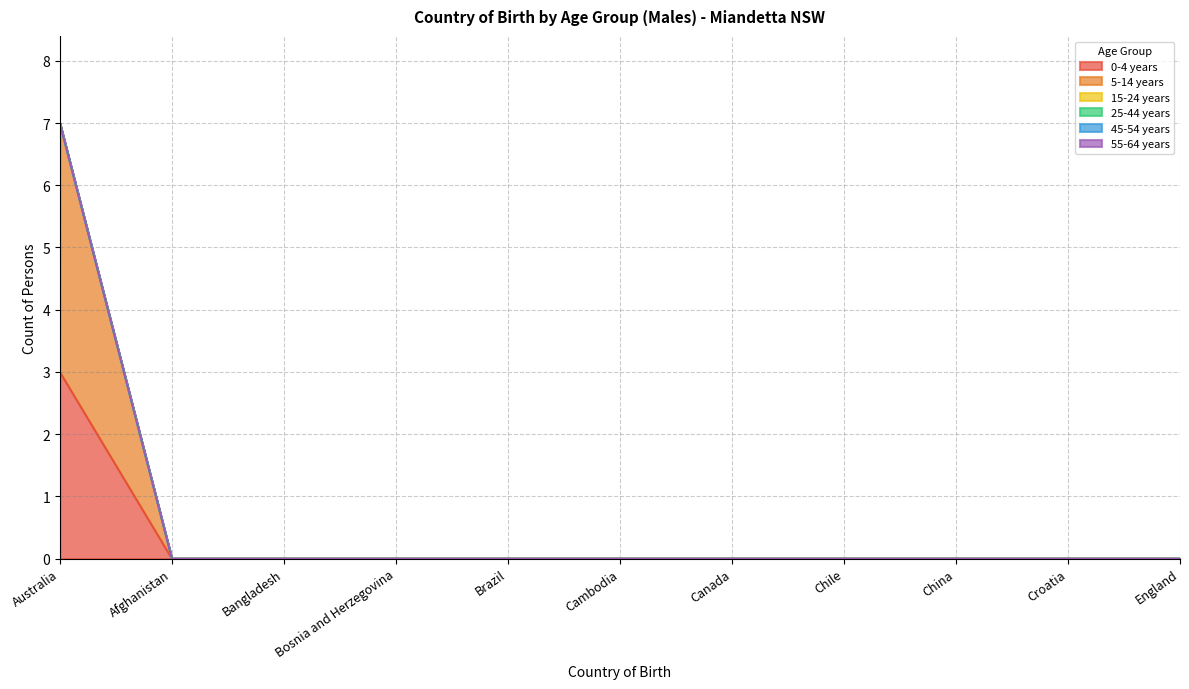

Does the chart display data point markers on the line(s)?

No